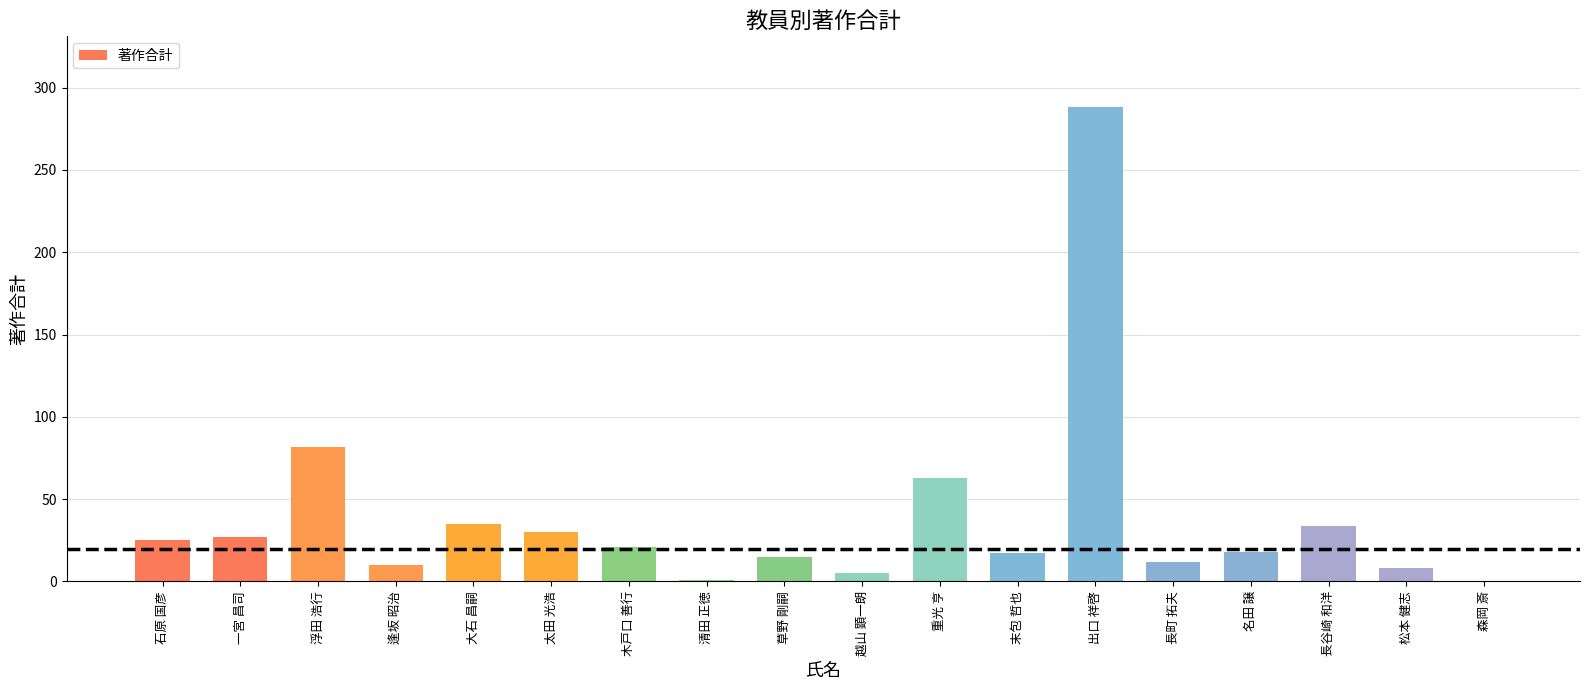

What is the greatest value displayed?

288